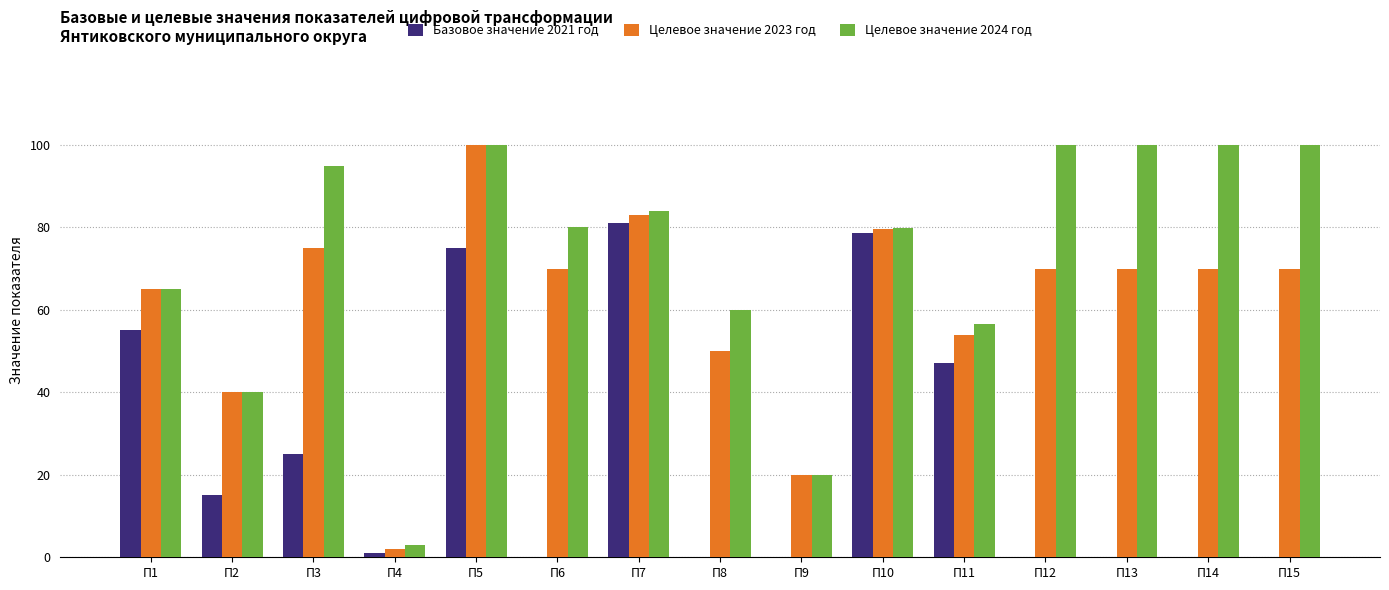

What is the sum of the Целевое значение 2024 год values at П15 and П11?

156.5